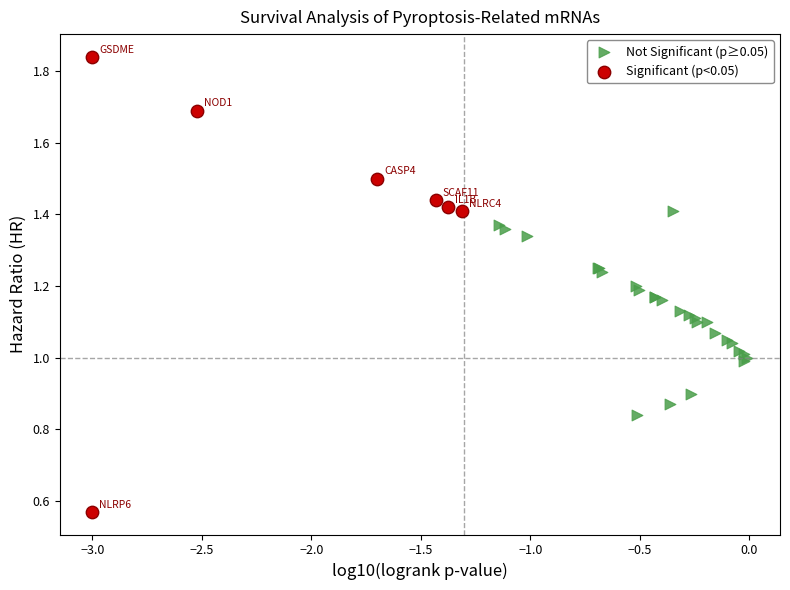

Which series contains the highest Y value?

Significant (p<0.05)